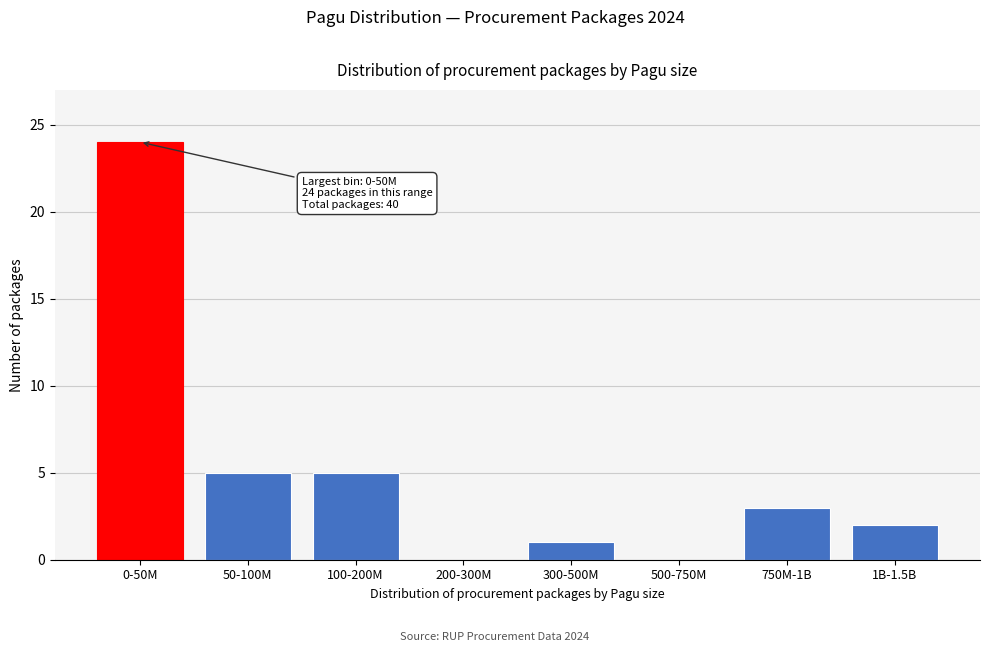

Reading right to left, transcribe all the data shown in this chart.

1B-1.5B=2	750M-1B=3	500-750M=0	300-500M=1	200-300M=0	100-200M=5	50-100M=5	0-50M=24